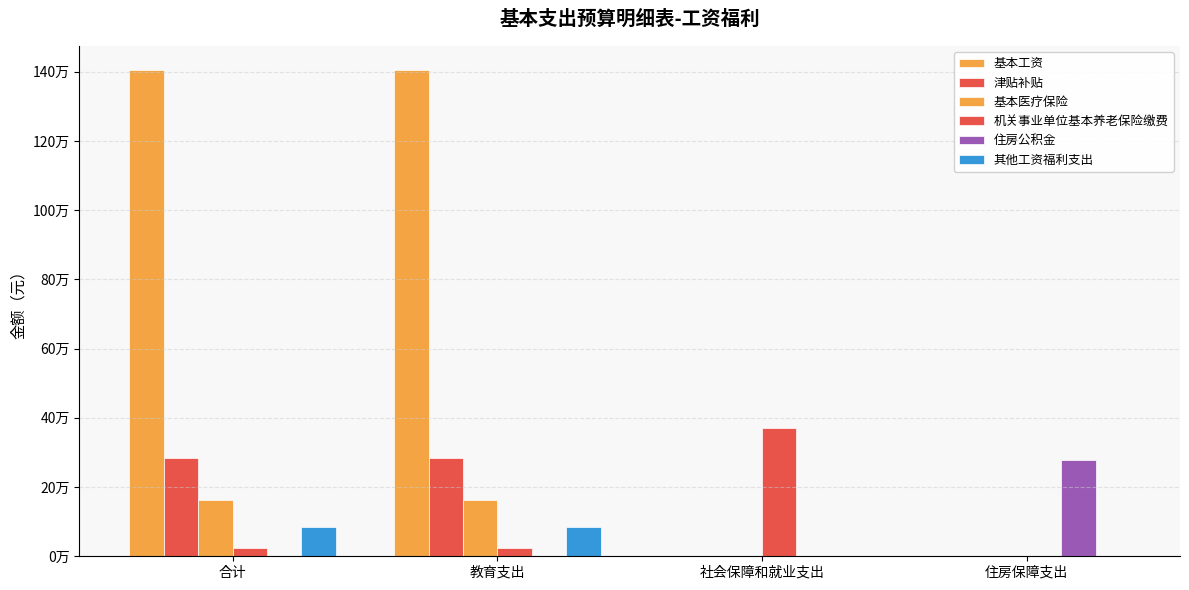

What is the difference between the highest and lowest values at 社会保障和就业支出?

370542.7